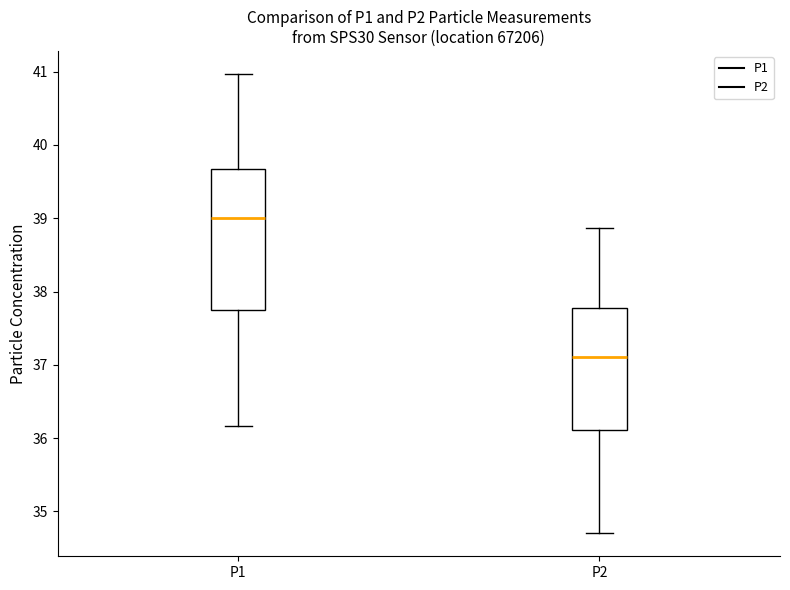

Reading left to right, transcribe this box plot: for each box, give where its median line is, the range the box spans, and where its two whiskers end, as read against the y-axis. The values are not printed on the chart, so give them approximately, as read against the axis.

P1: median 39.0, box 37.8 to 39.7, whiskers 36.2 to 41.0
P2: median 37.1, box 36.1 to 37.8, whiskers 34.7 to 38.9